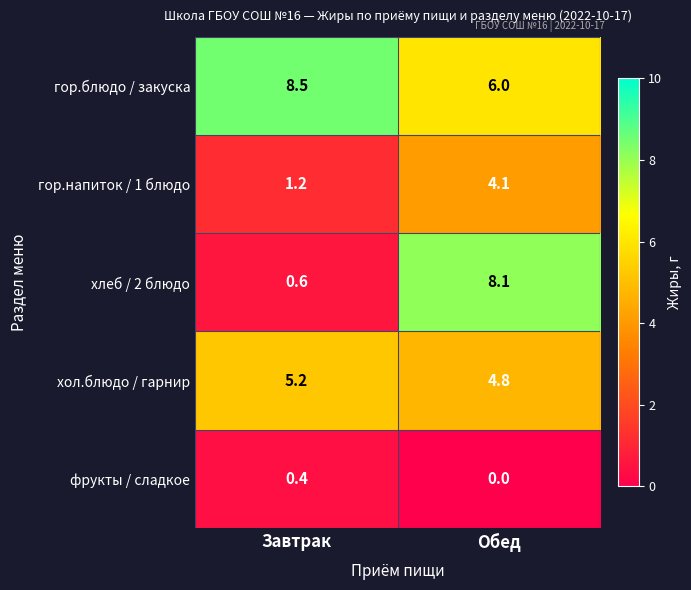

What is the spread (max minus min) of values at Обед?

8.1